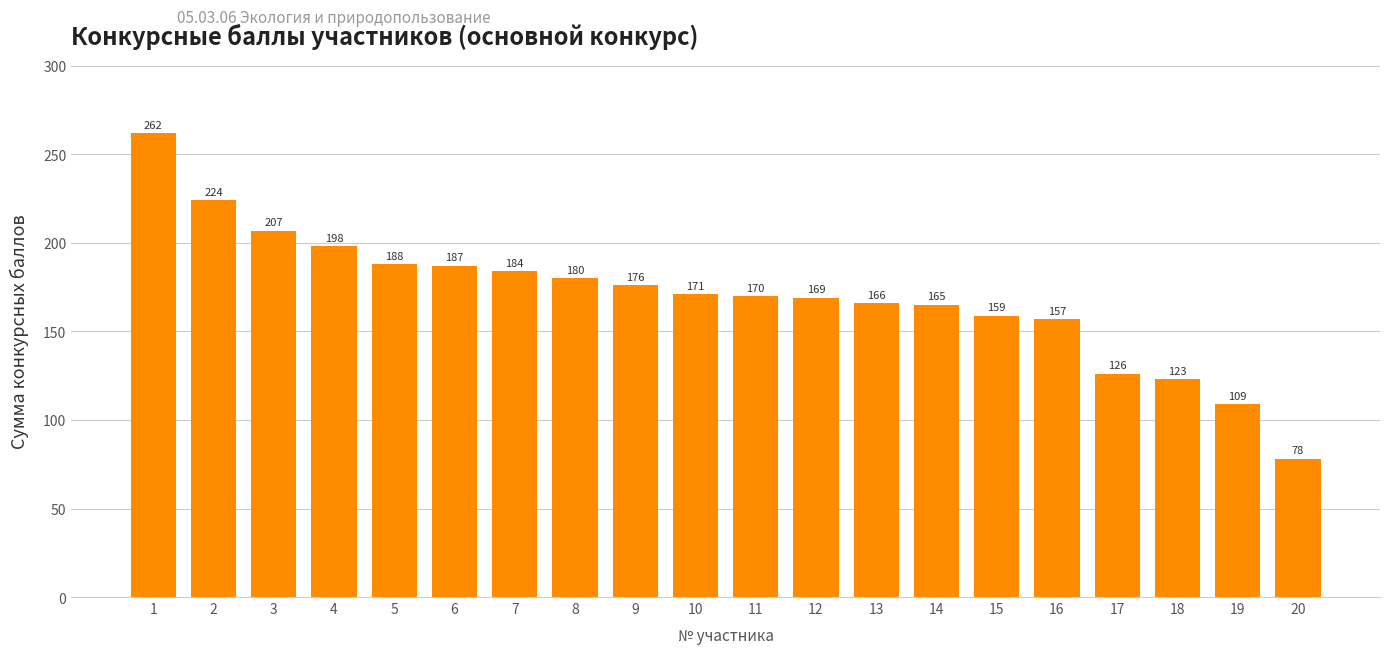

What is the sum of all values?

3399